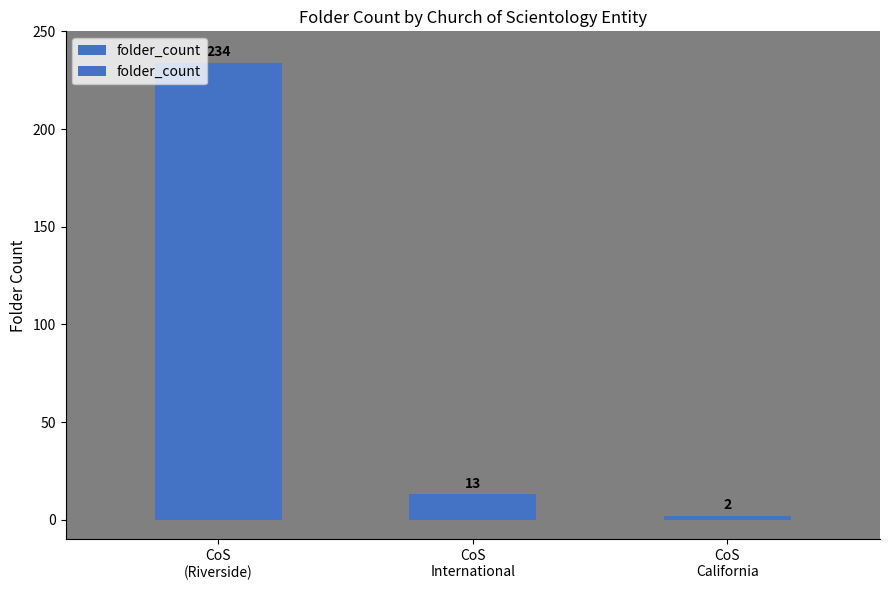

The value at CoS
International is 18. True or false?

False